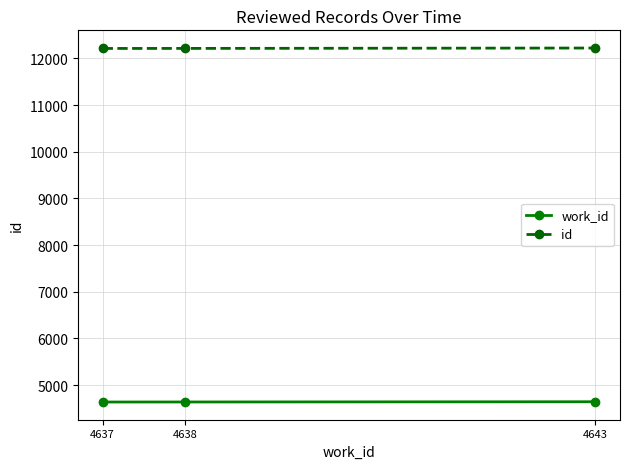

How many lines are shown in the chart?

2